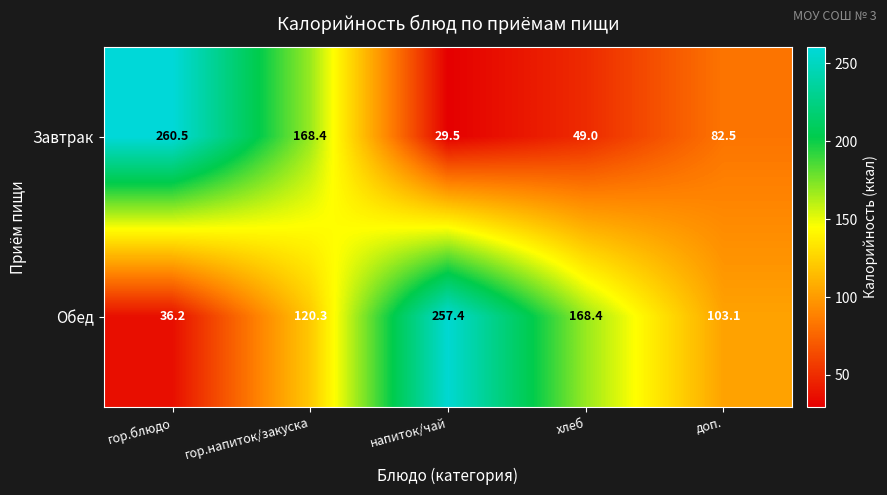

What is the spread (max minus min) of values at доп.?

20.6